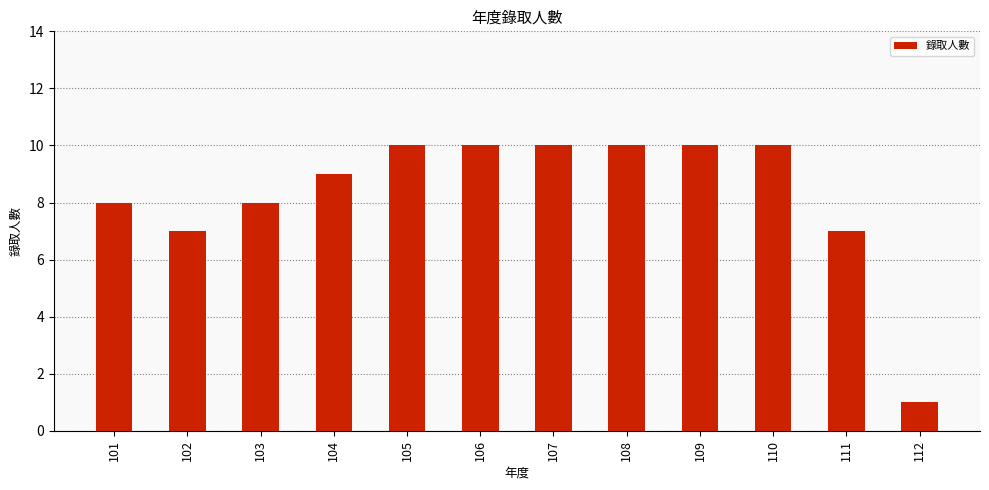

Count the number of data series in this chart.

1